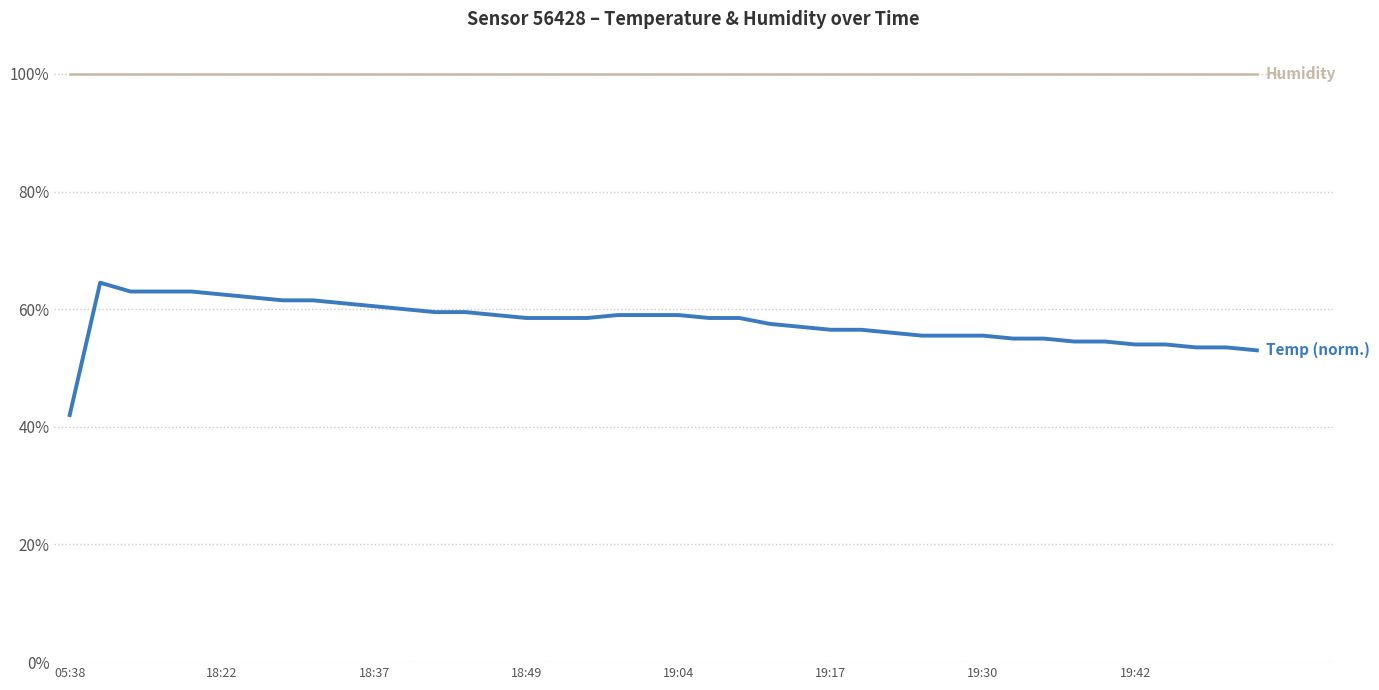

What is the maximum value shown in the chart?

99.9